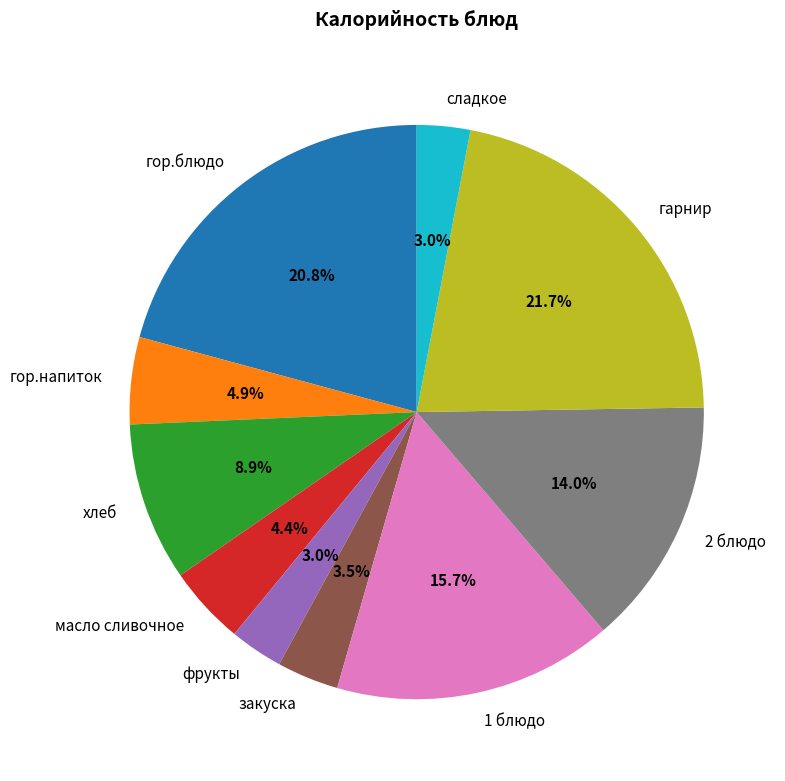

What is the ratio of the value at фрукты to the value at хлеб?

0.3